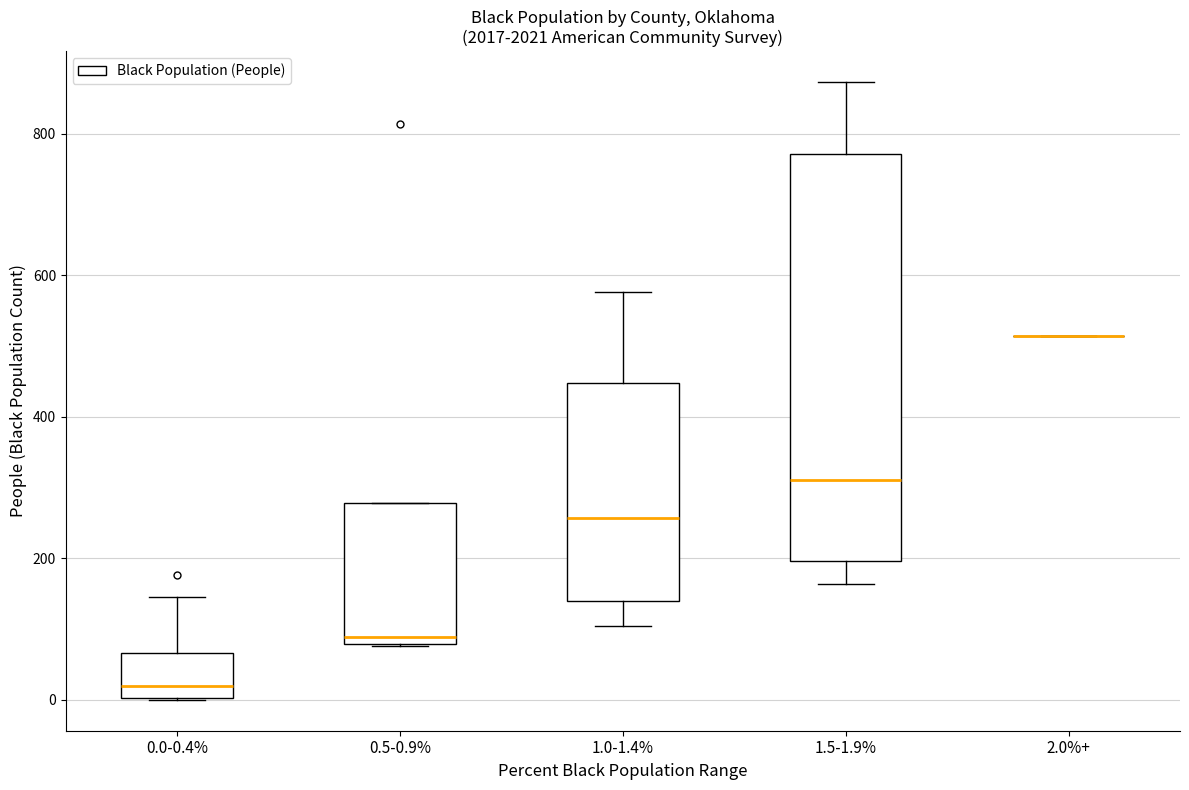

Reading left to right, transcribe this box plot: for each box, give where its median line is, the range the box spans, and where its two whiskers end, as read against the y-axis. The values are not printed on the chart, so give them approximately, as read against the axis.

0.0-0.4%: median 20, box 0 to 60, whiskers 0 to 140
0.5-0.9%: median 80 (just above the box's lower edge), box 80 to 280, whiskers 80 to 280
1.0-1.4%: median 260, box 140 to 440, whiskers 100 to 580
1.5-1.9%: median 320, box 200 to 780, whiskers 160 to 880
2.0%+: box collapsed to a line at 520, whiskers 520 to 520